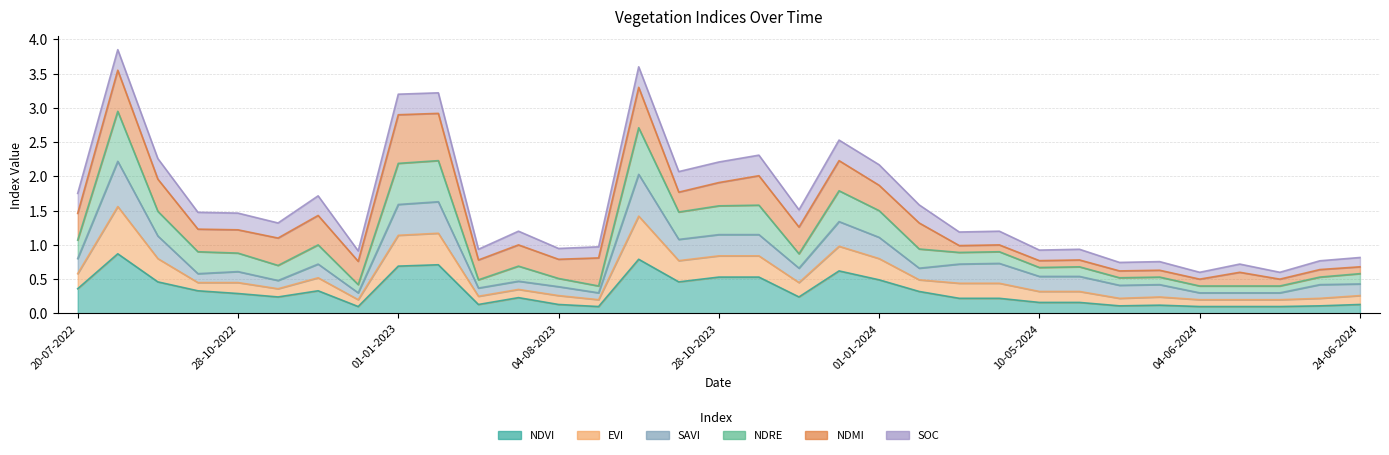

True or false: ndre has a value of 5.5 at 18-09-2023.

False